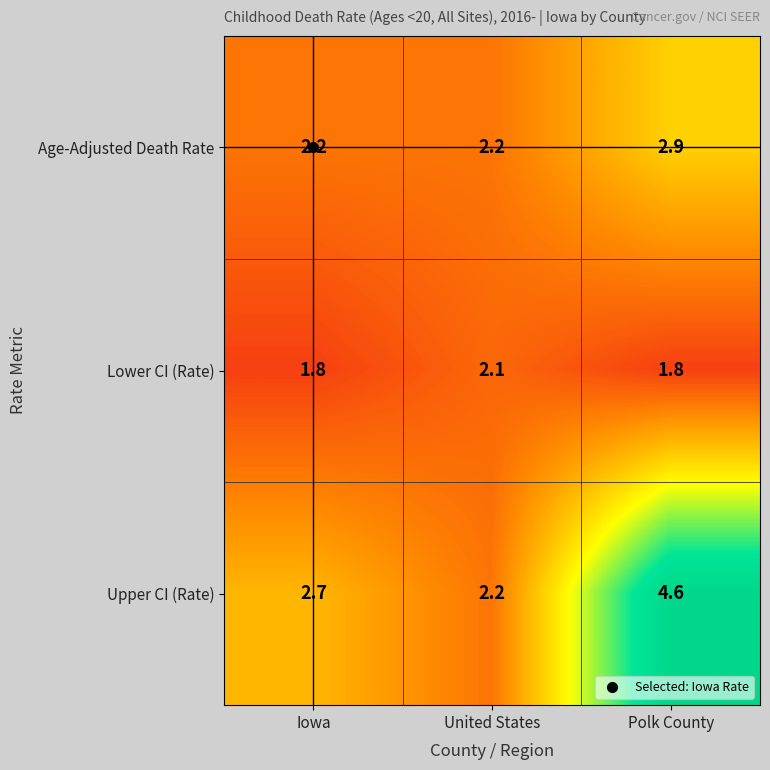

Rank the series at Iowa from lowest to highest value.

Lower CI (Rate), Age-Adjusted Death Rate, Upper CI (Rate)